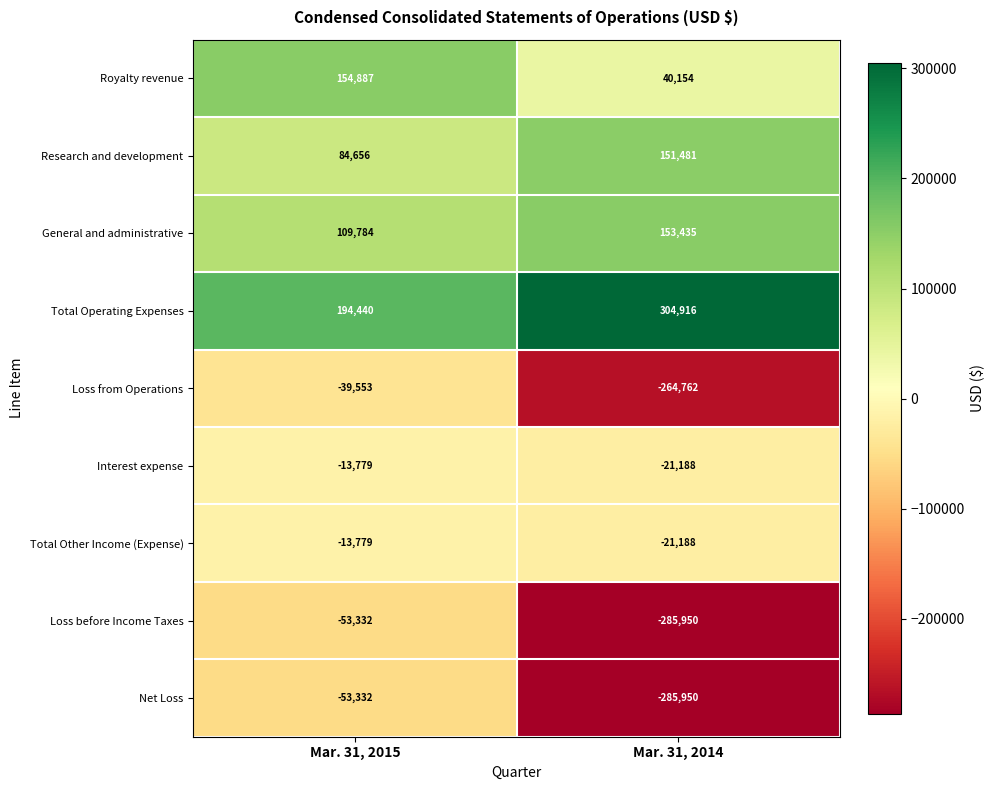

What is the difference between the highest and lowest values at Mar. 31, 2014?

590866